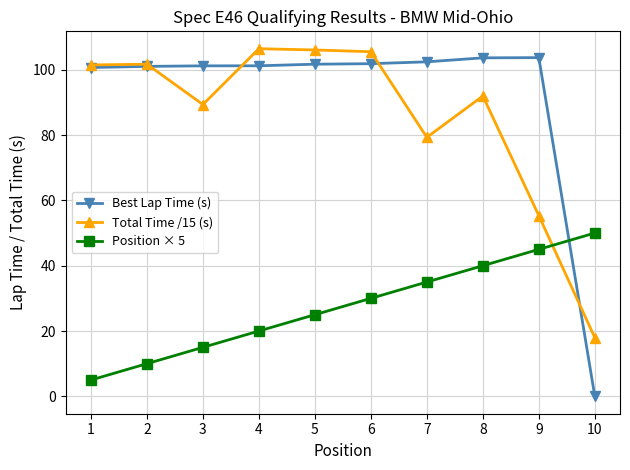

True or false: Total Time /15 (s) has more than 1 interior local peaks.

True